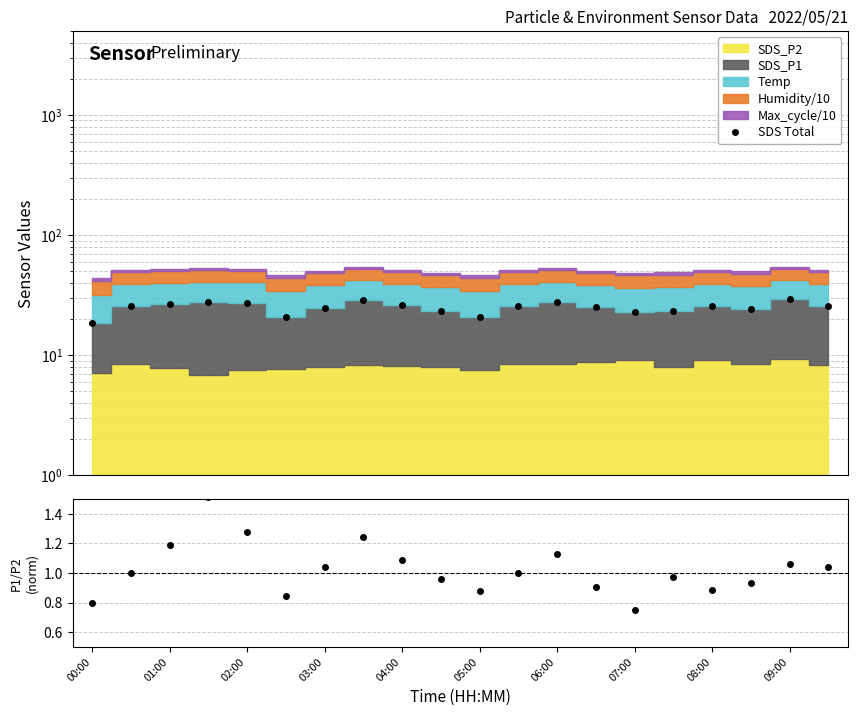

The SDS Total series shows 25.0 at 13. True or false?

True